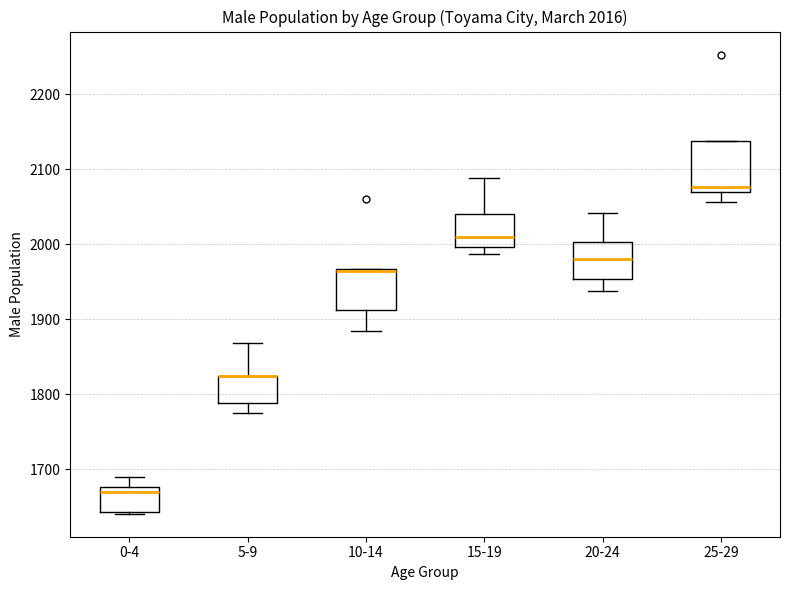

Comparing the boxes themselves (not the whiskers), which one is the tallest?

25-29